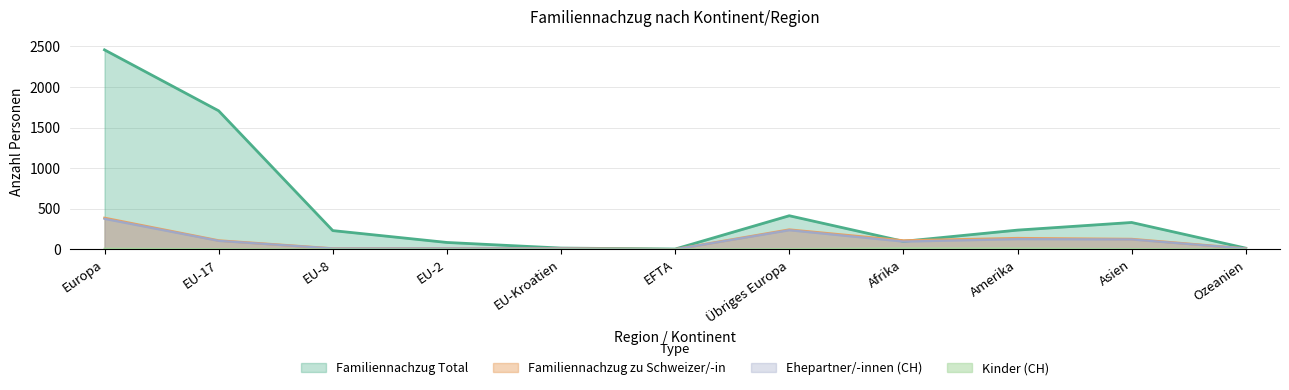

In Kinder (CH), how many points are higher than both neighbors (excluding endpoints)?

1